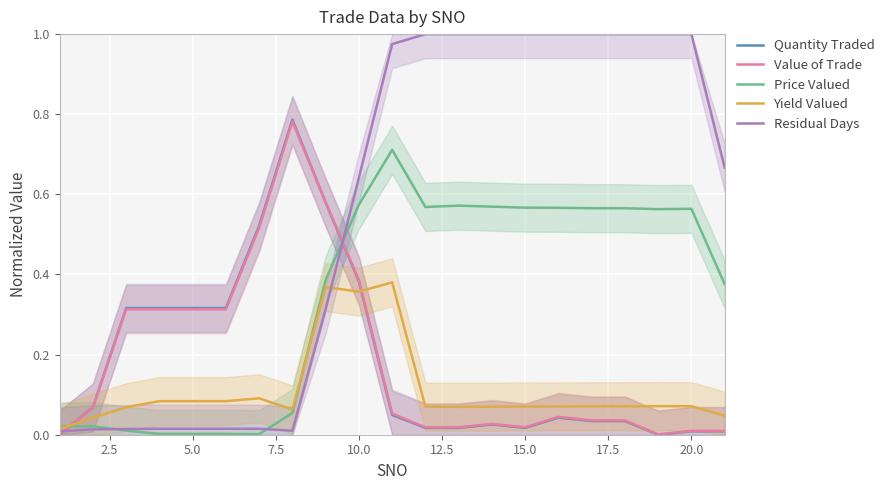

The value of Yield Valued at 20 is 0.0. True or false?

False